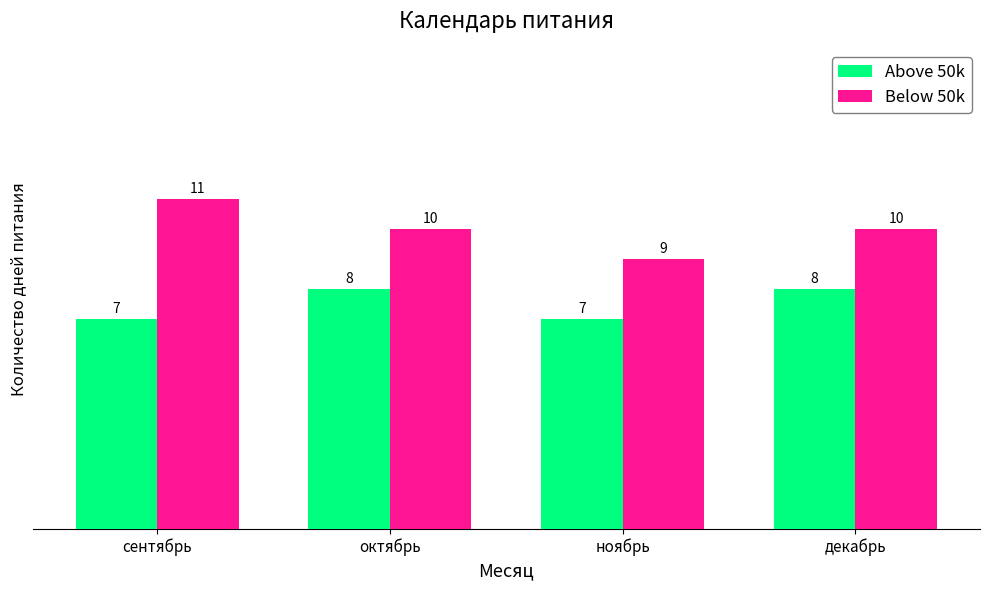

Which series has the largest range (max minus min)?

Below 50k